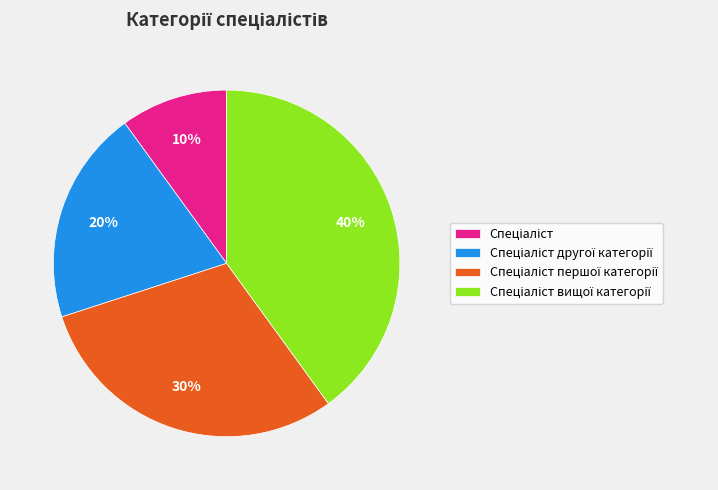

To the nearest percent, what is the average slice percentage?

25%